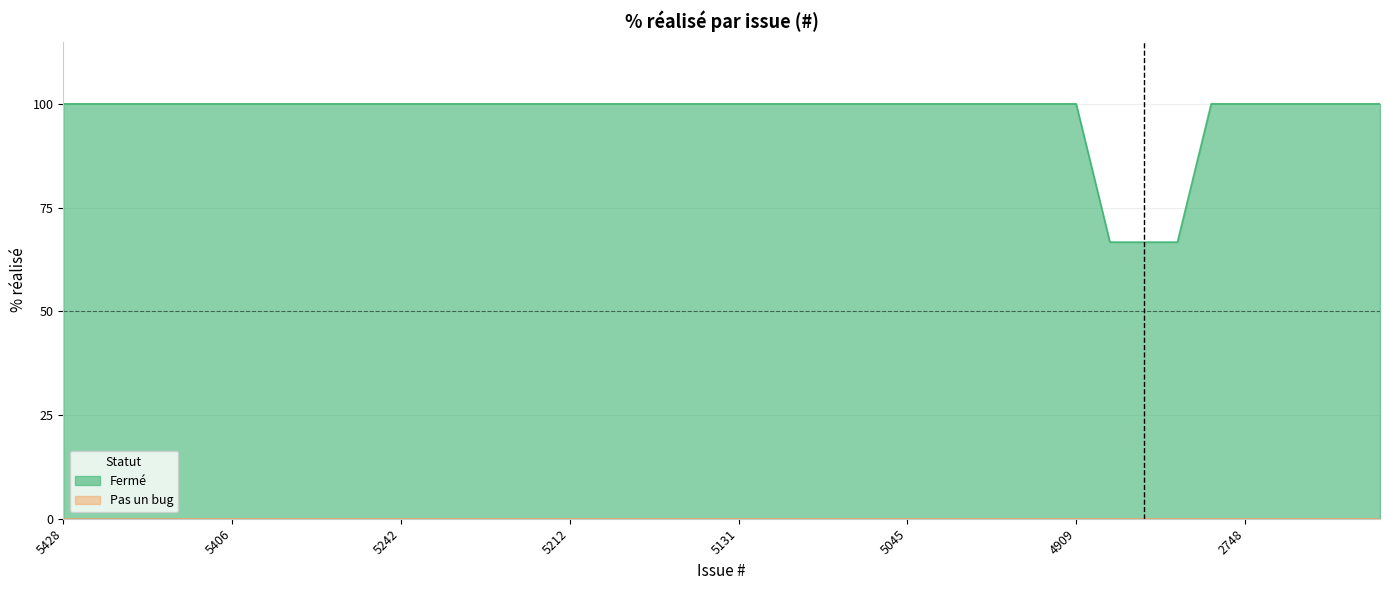

True or false: Fermé and Pas un bug cross at least once.

False